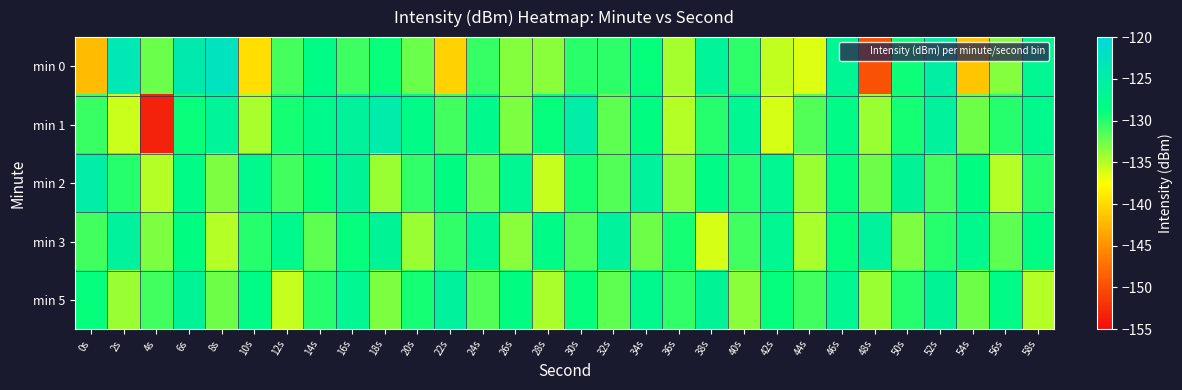

At which category is the sum across all series the highest?

6s